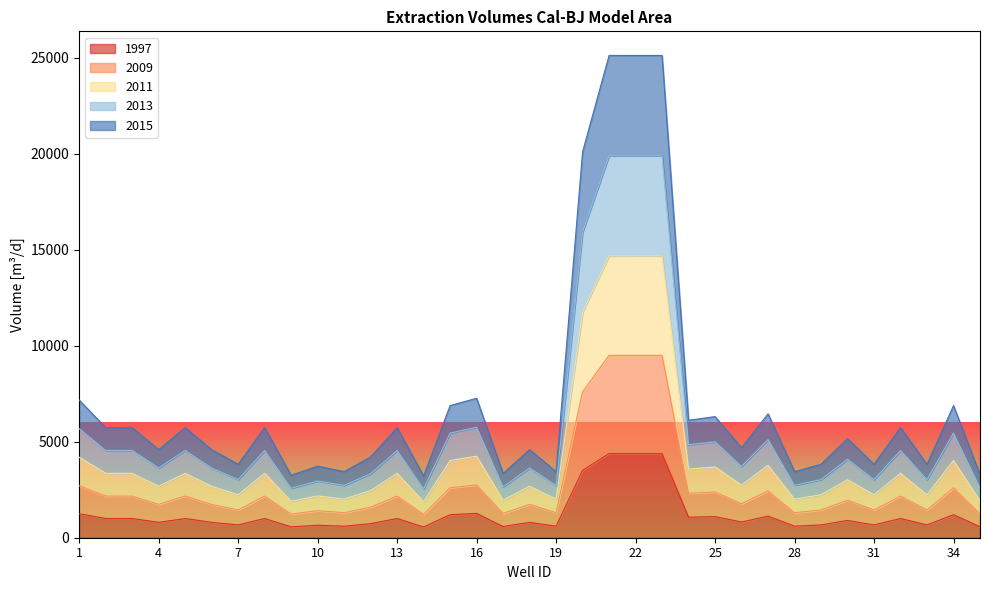

Which has a higher value, 25 or 16?

16